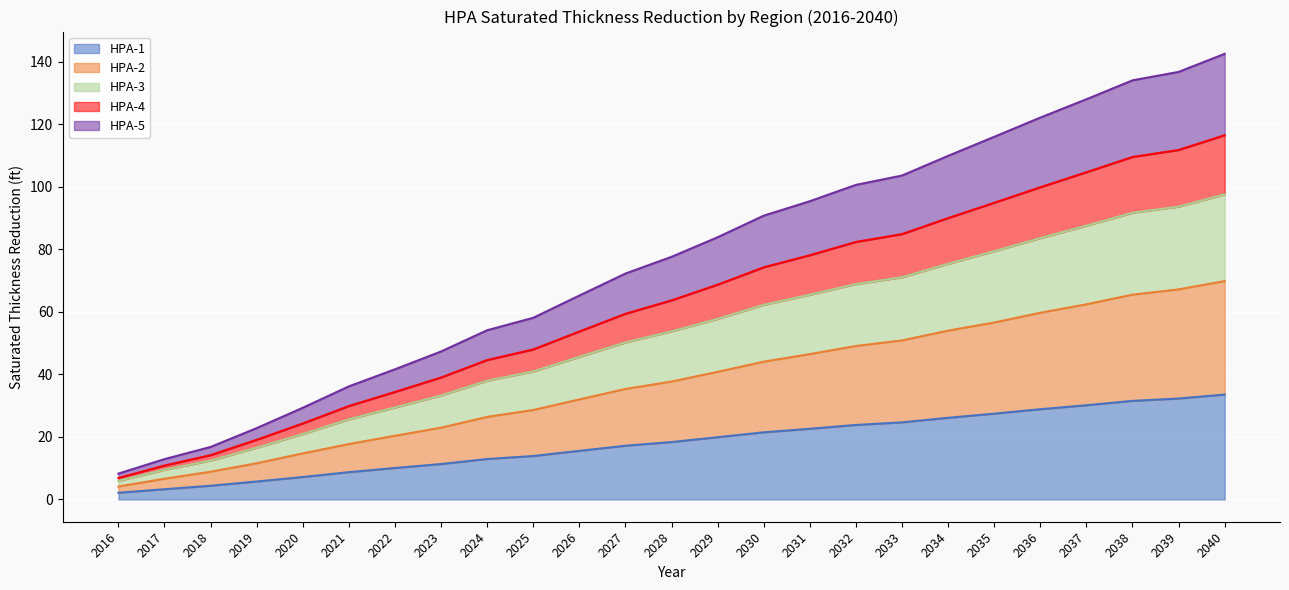

What are all the series names shown in the legend?

HPA-1, HPA-2, HPA-3, HPA-4, HPA-5